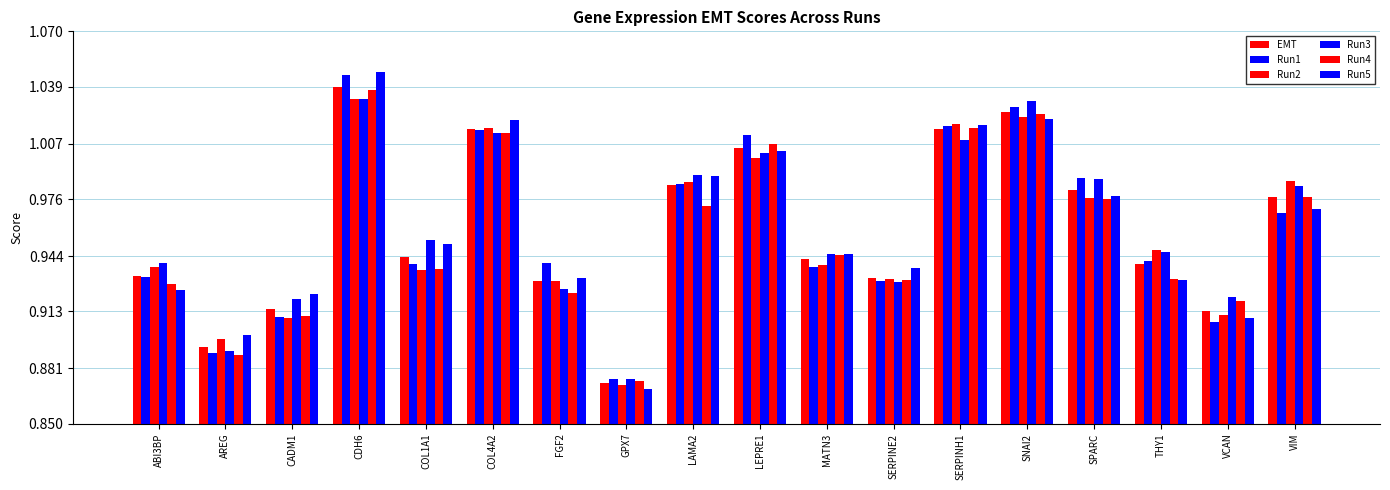

Read the Run1 value at COL1A1.

0.9